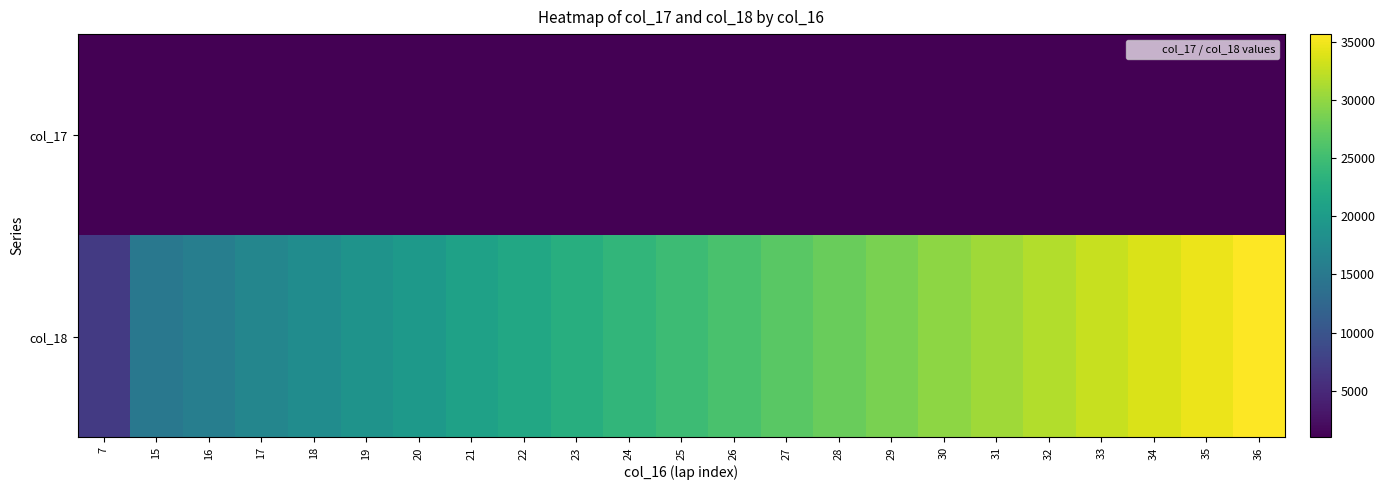

Which has a higher value, 32 or 26?

32